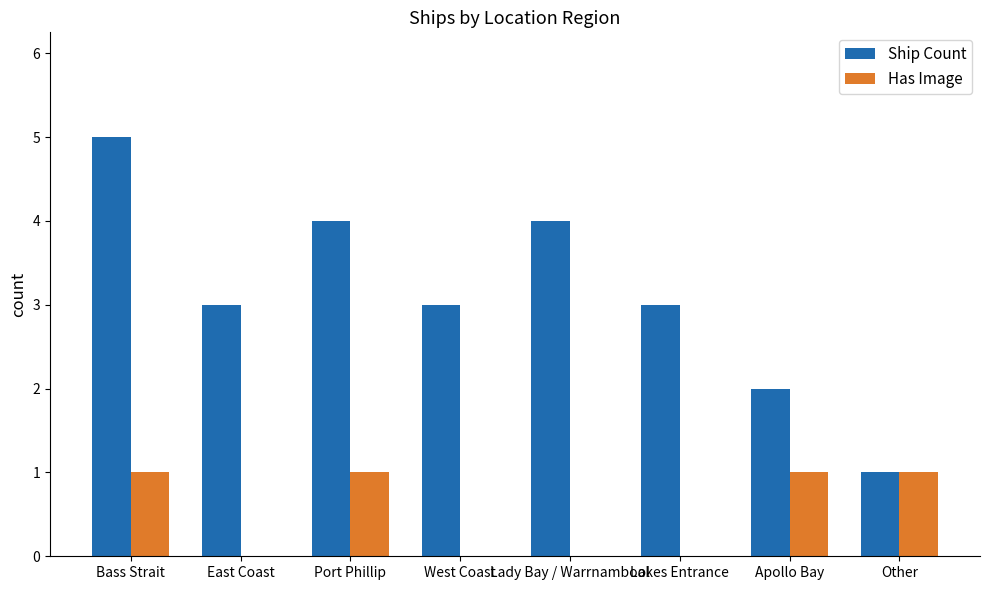

Read the Ship Count value at Lakes Entrance.

3